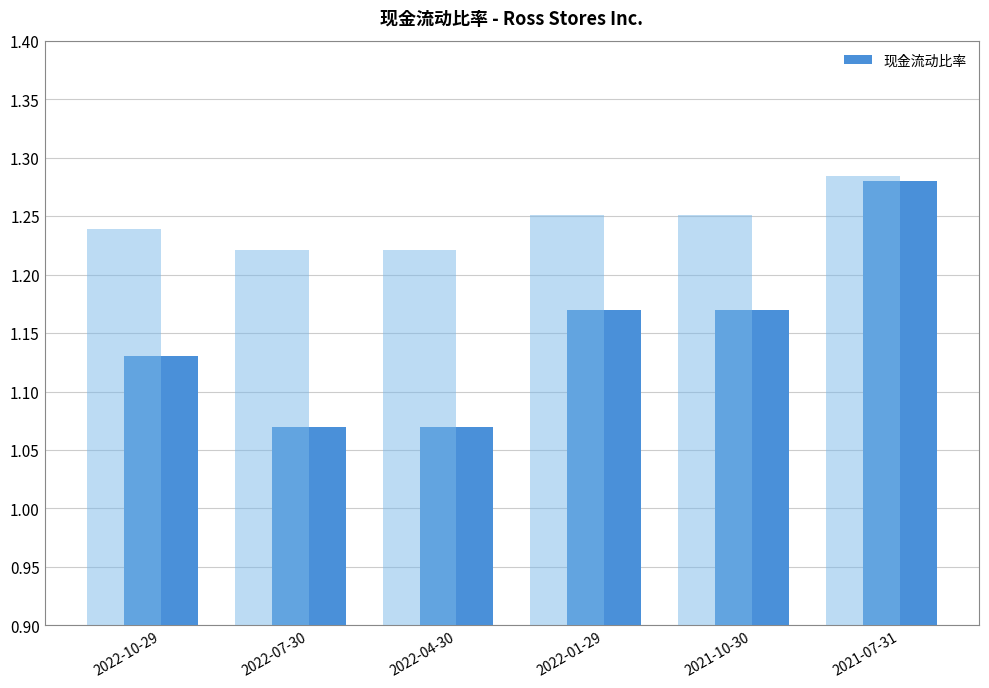

At which category does the chart reach its peak across all series?

2021-07-31